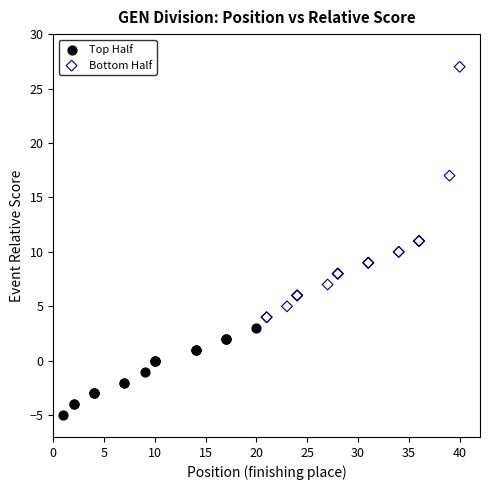

Which series contains the highest Y value?

Bottom Half